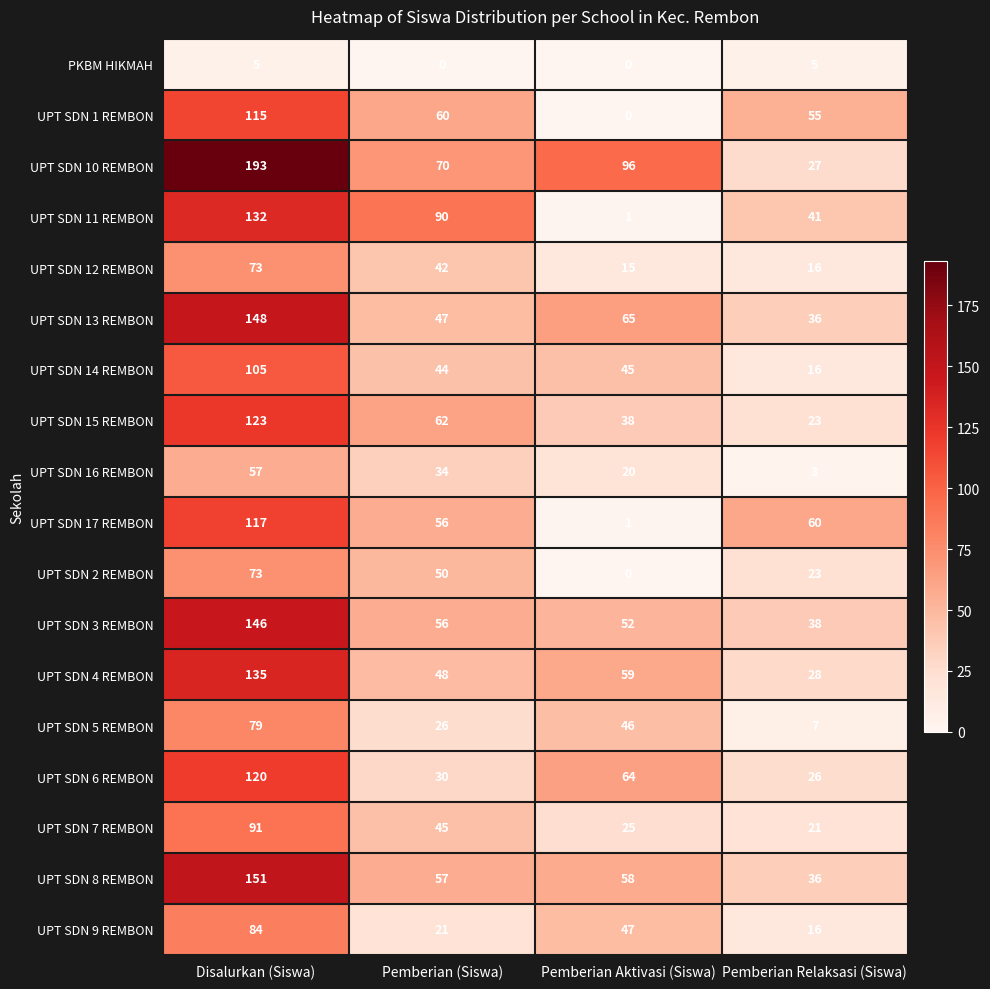

Is it true that UPT SDN 16 REMBON equals 12 at Pemberian (Siswa)?

False